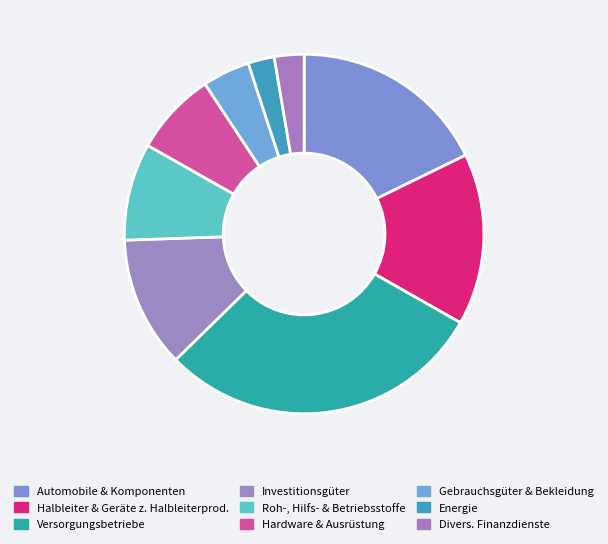

The Versorgungsbetriebe slice represents 19% of the pie. True or false?

False